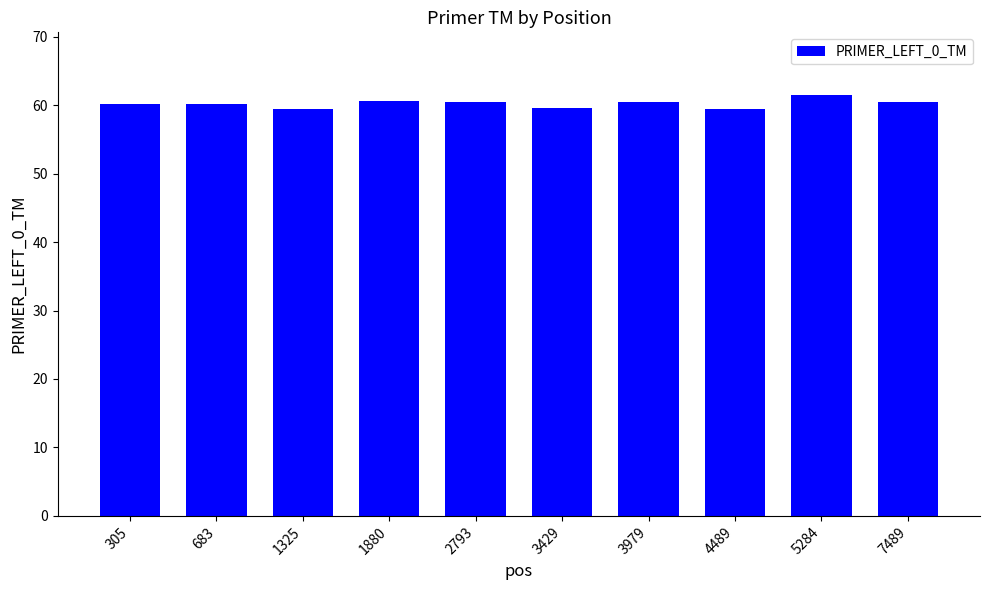

What is the minimum value shown in the chart?

59.4